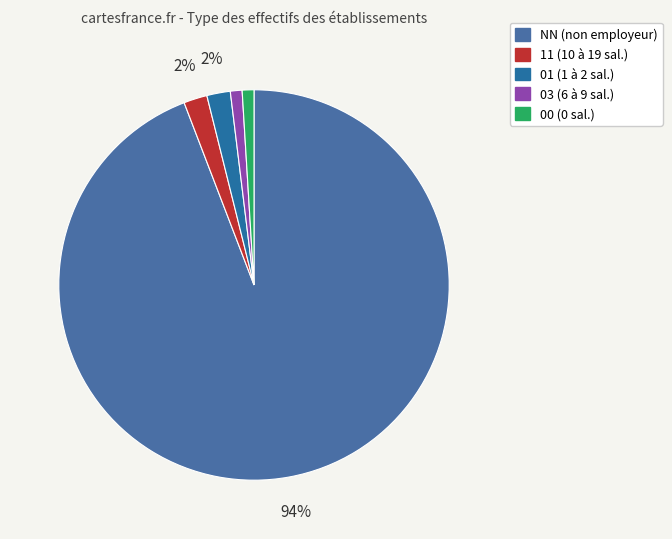

To the nearest percent, what is the average slice percentage?

20%